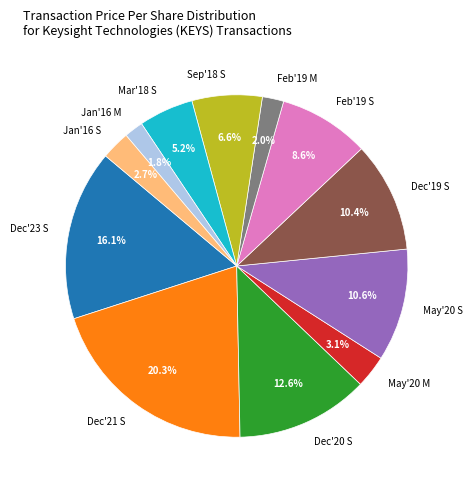

Is the sum of Dec'23 S and Feb'19 S greater than half?

No